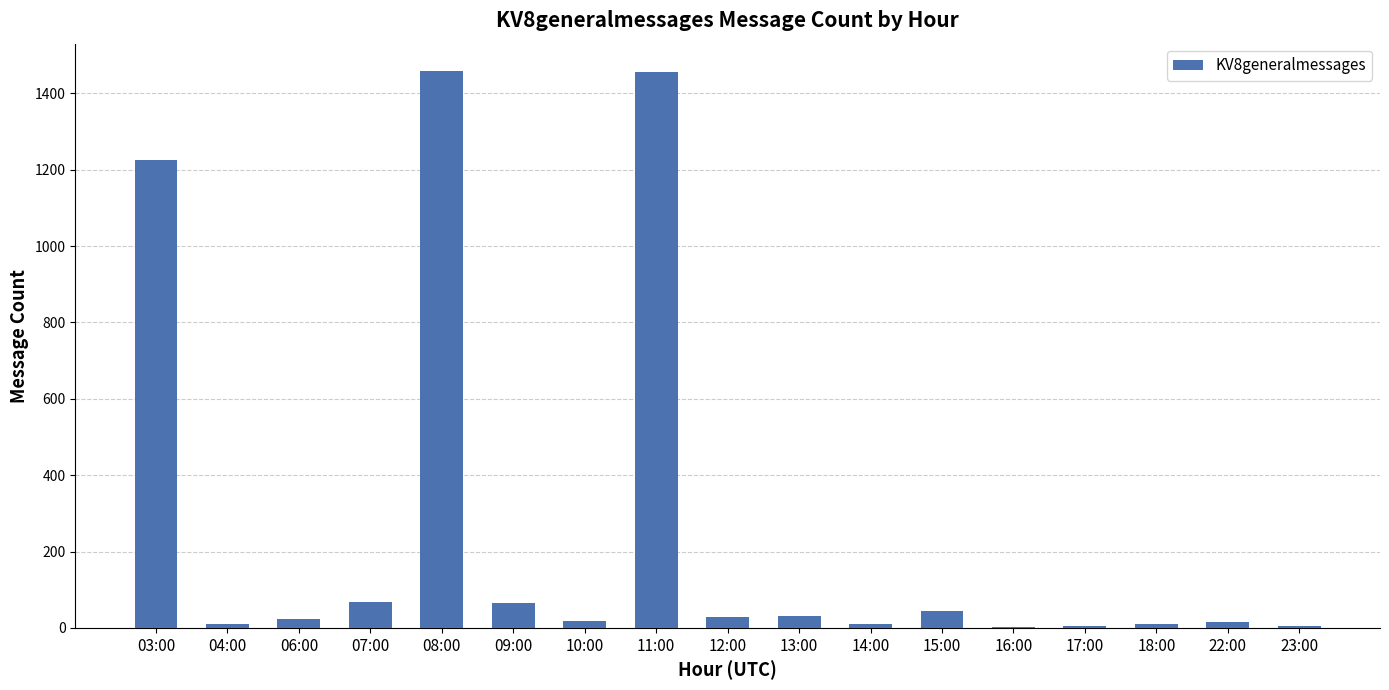

How many distinct data groups are displayed?

1